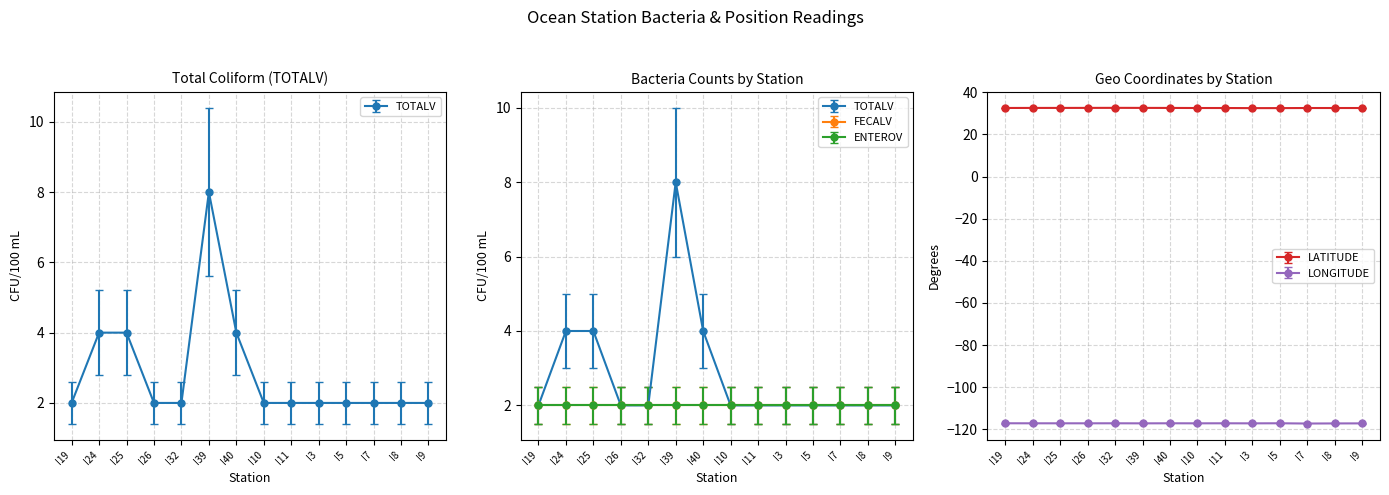

What is the value of the LONGITUDE point at the 11th from the left?

-117.1